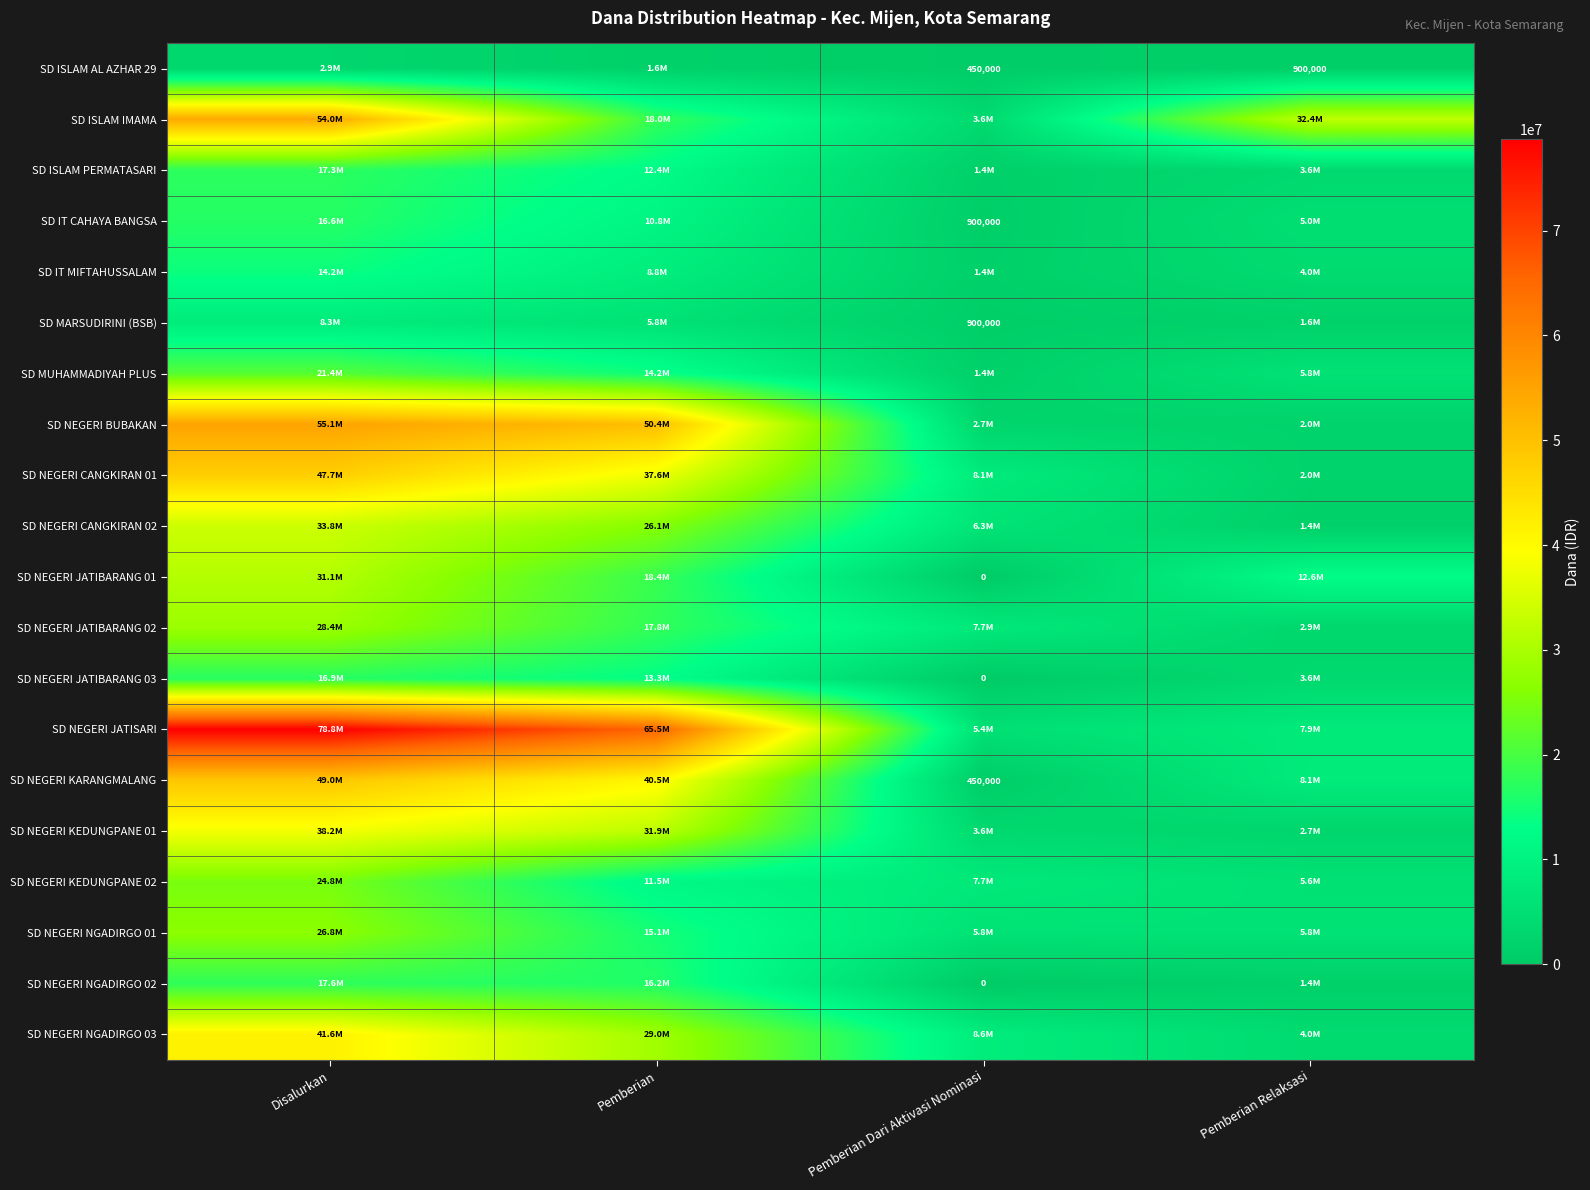

What is the total value across all series at Disalurkan?

624375000